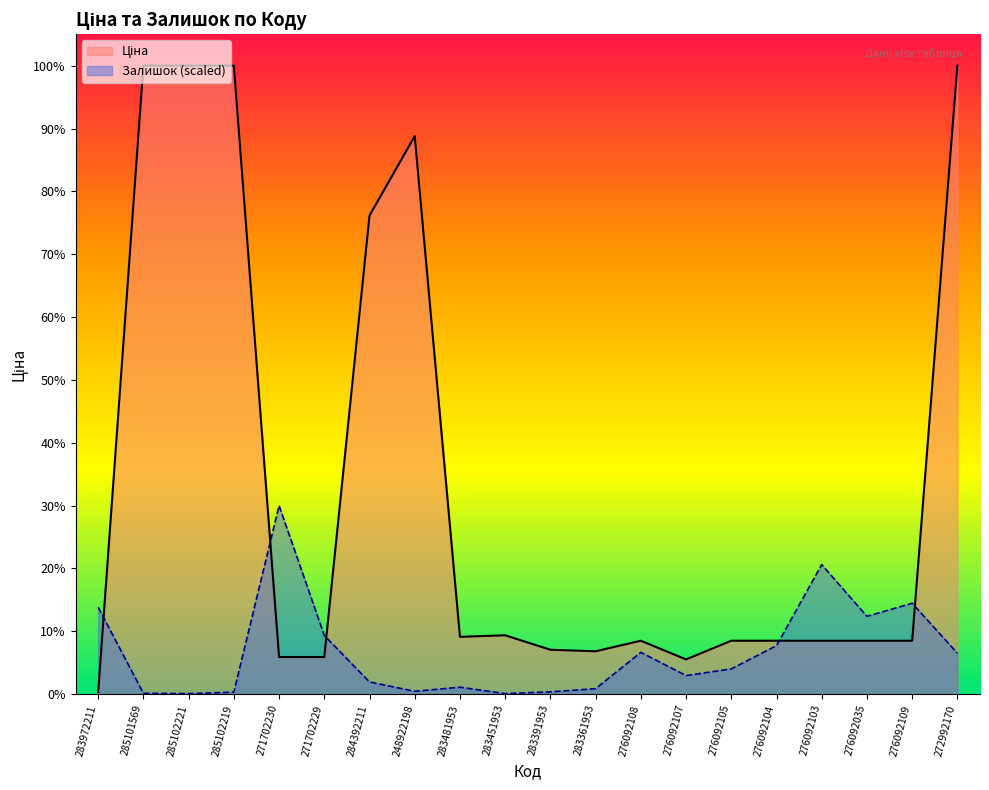

Reading left to right, list all the values displayed in this chart.

Ціна: 32.0	9908.5	9908.5	9908.5	586.0	586.0	7545.9	8797.6	904.3	928.3	700.4	676.4	842.8	547.8	842.8	842.8	842.8	842.8	842.8	9908.5
Залишок: 1369.5	13.7	9.2	32.1	2972.5	925.2	192.4	45.8	109.9	9.2	36.6	87.0	659.5	293.1	398.5	764.9	2042.8	1227.5	1433.6	645.8